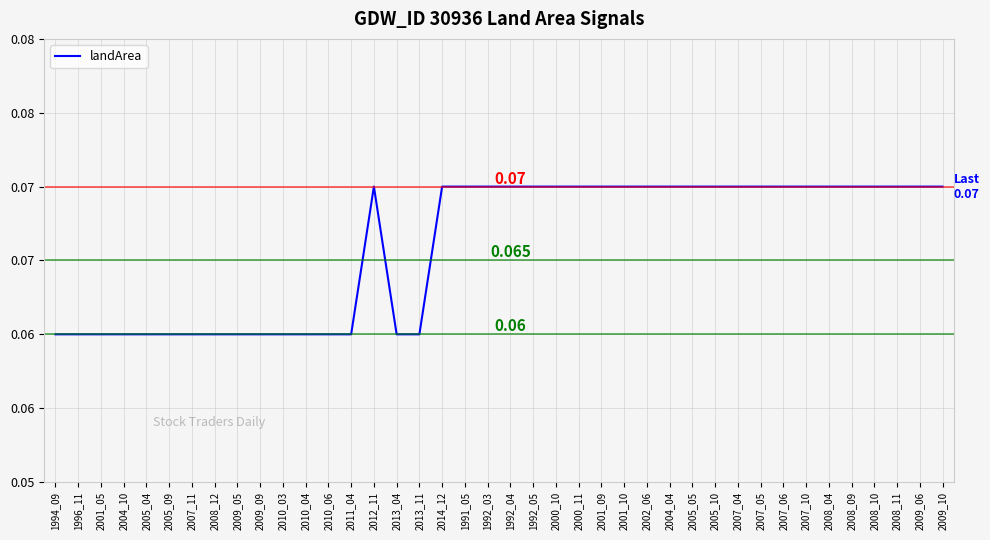

How many points are higher than both their immediate neighbors (excluding endpoints)?

1